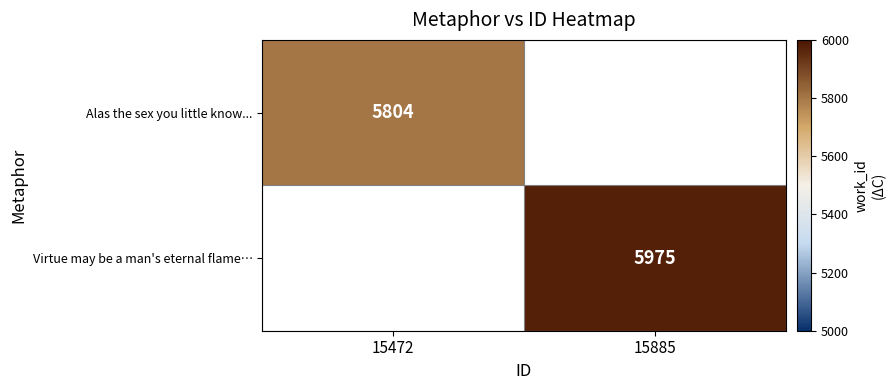

Is it true that Virtue may be a man's eternal flame… equals 8621 at 15885?

False